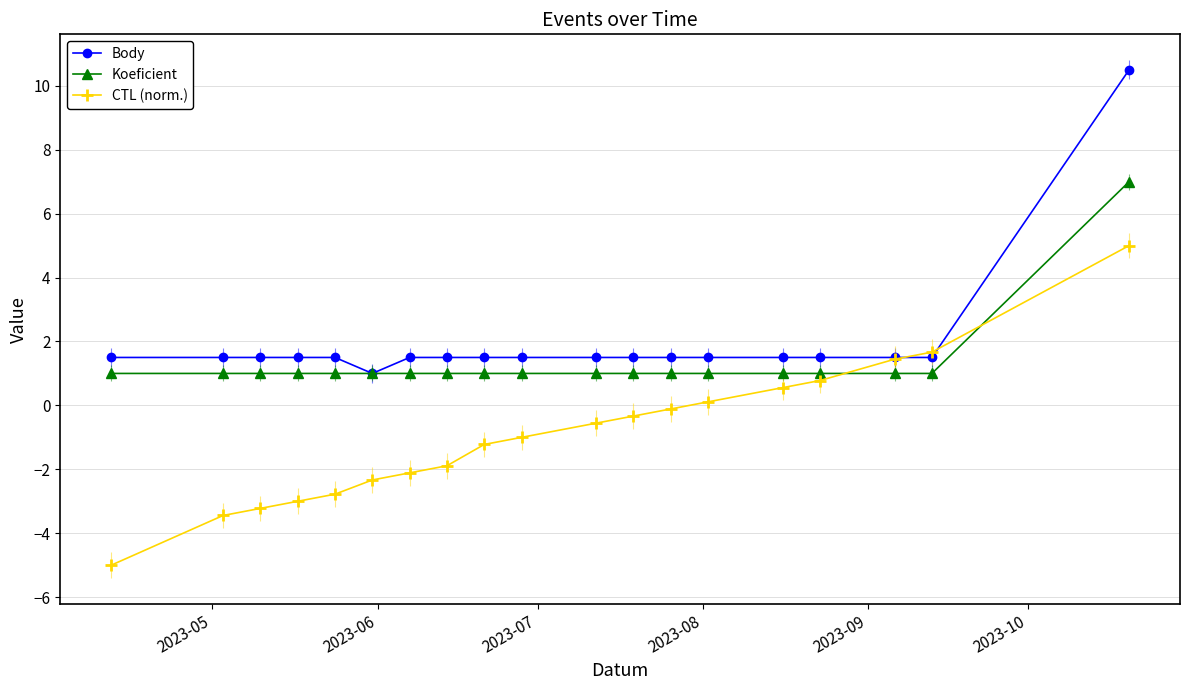

What is the value of the Koeficient point at the 8th from the left?

1.0